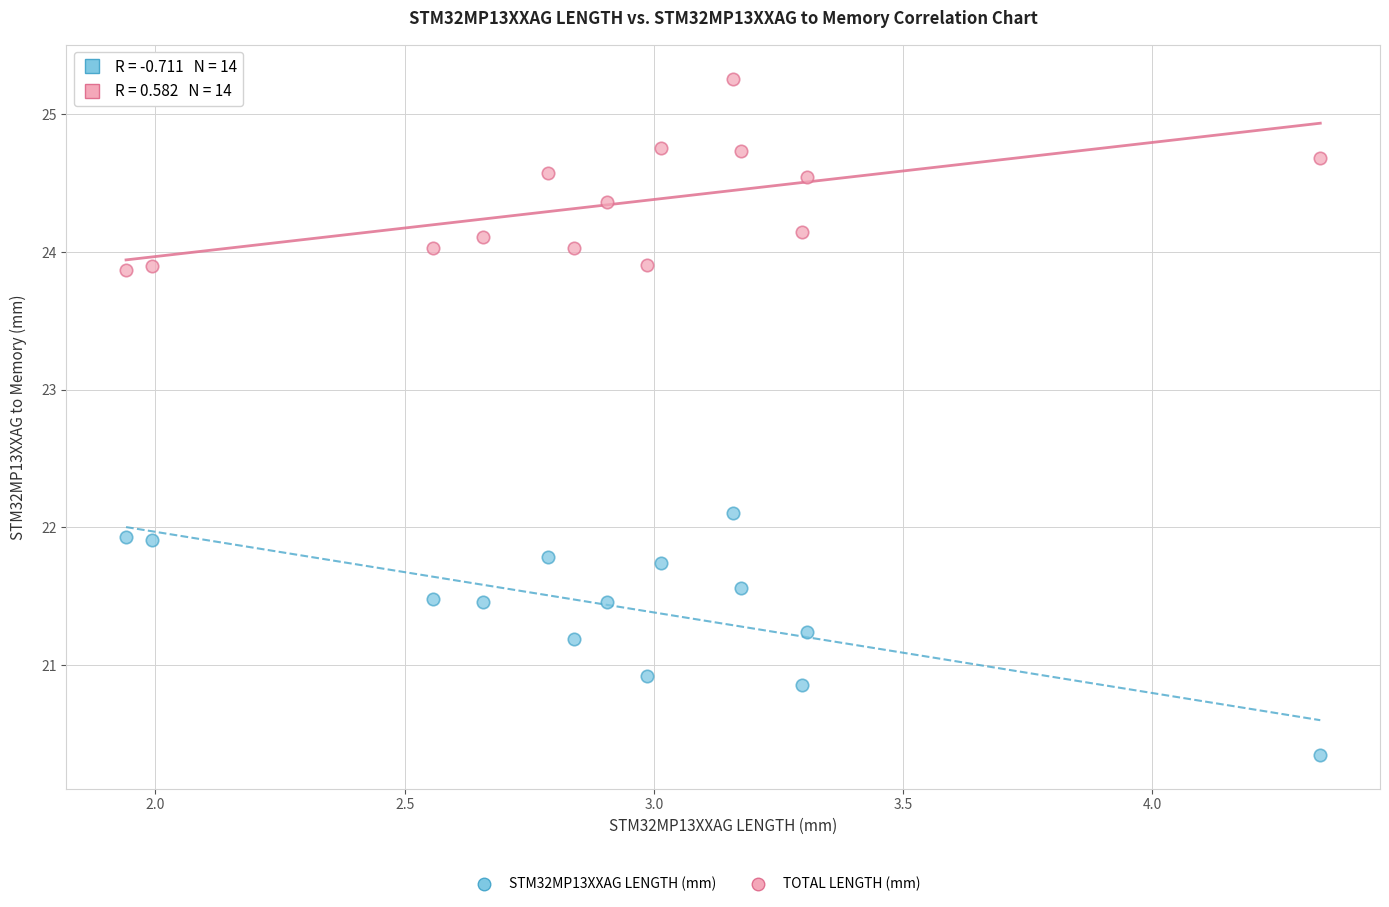

Which series has the largest Y range (max minus min)?

STM32MP13XXAG LENGTH (mm)